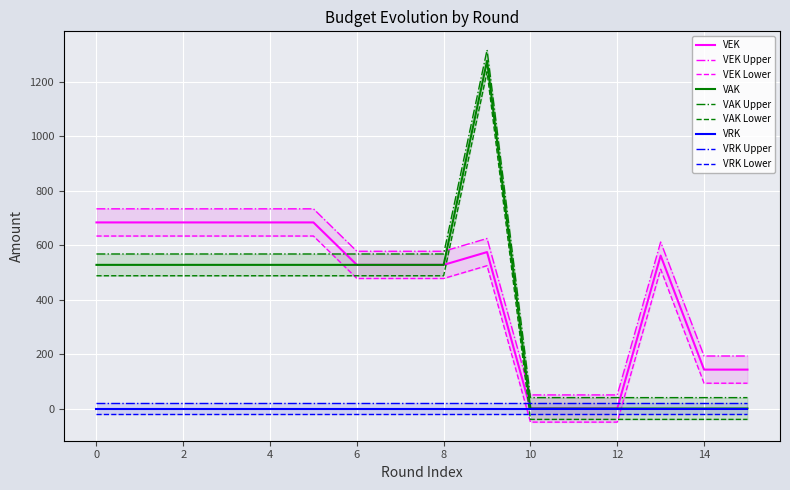

The value of VEK at 0 is 684. True or false?

True